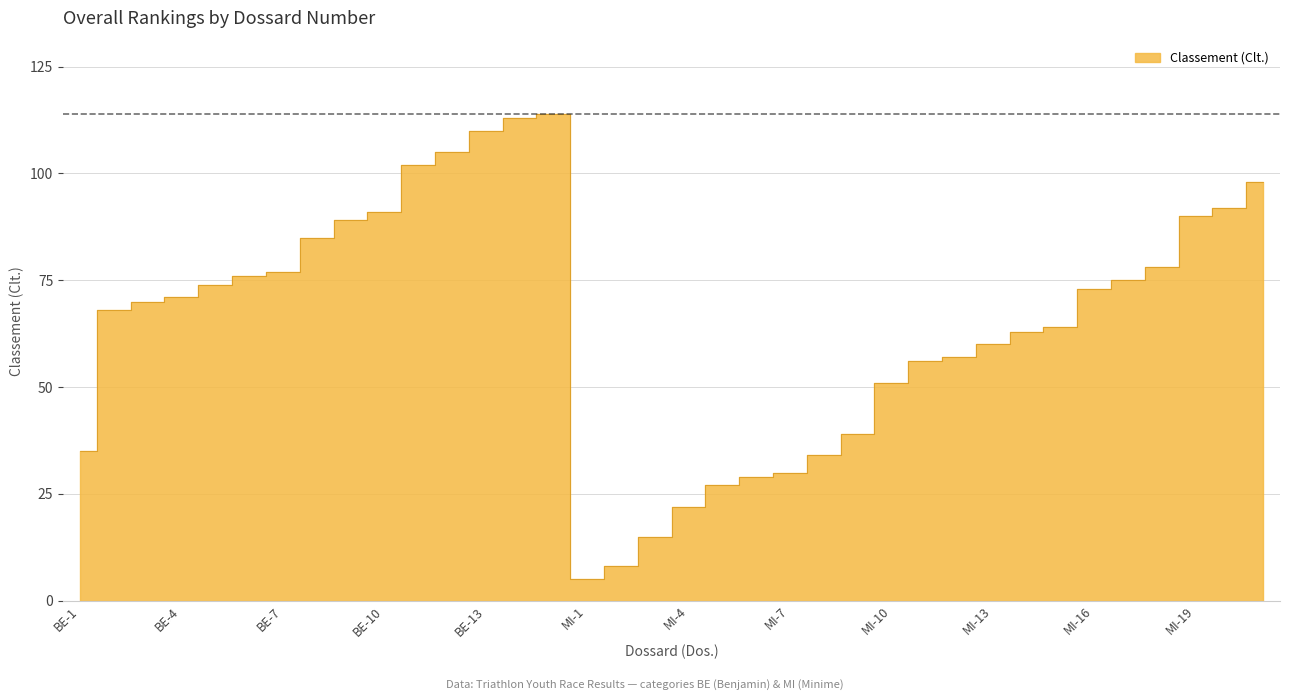

What is the average value?

65